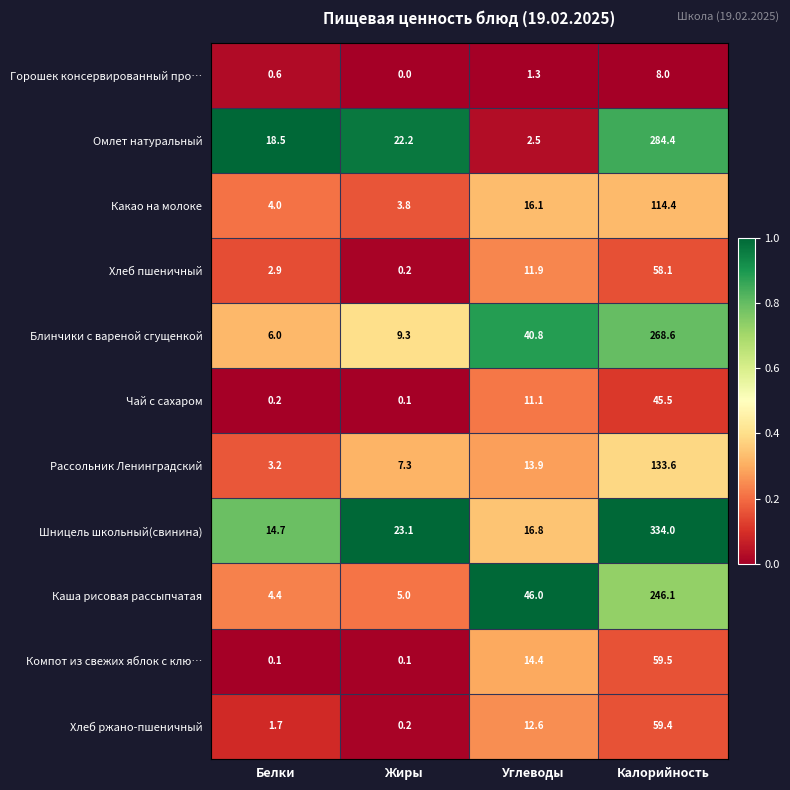

What is the difference between the second highest and minimum values in the Омлет натуральный series?

19.7